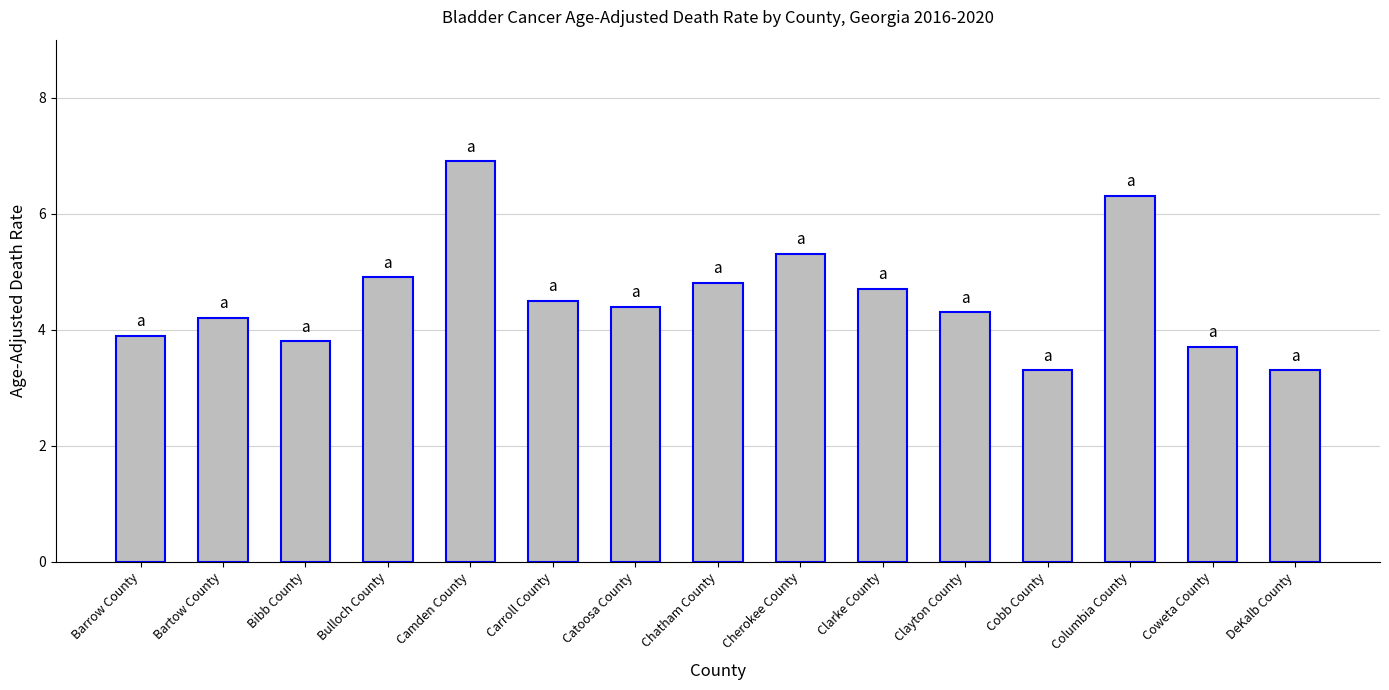

At which category does the chart reach its peak across all series?

Camden County